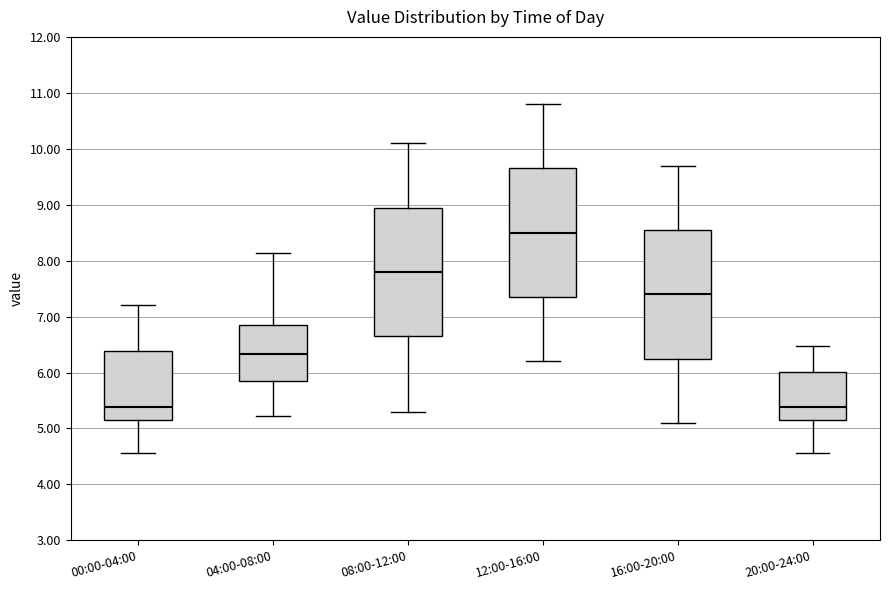

Which box has the highest median line?

12:00-16:00